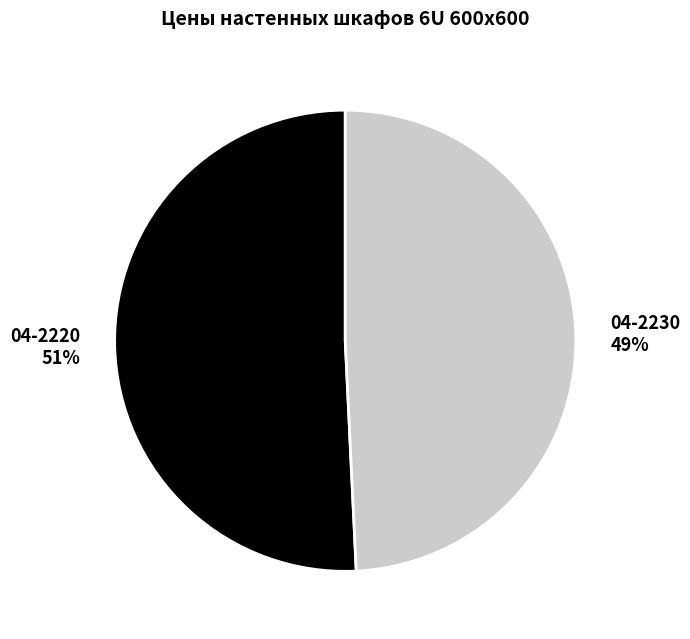

How many slices are in this pie chart?

2